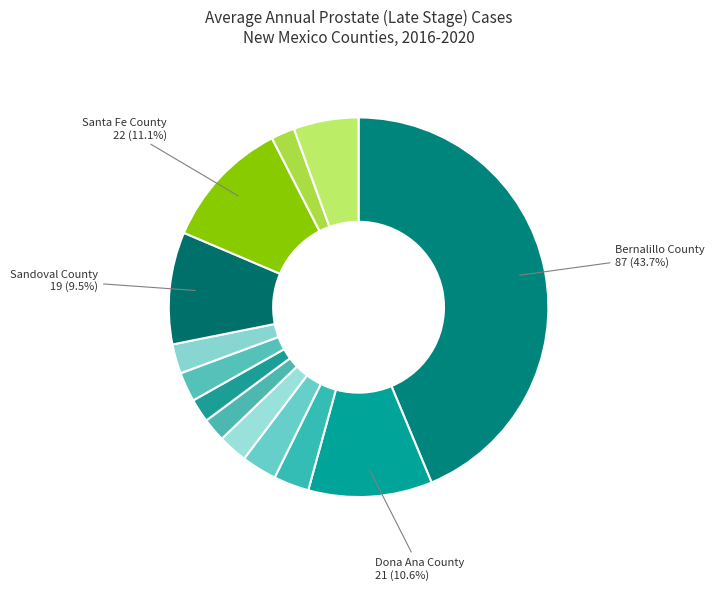

Count the number of slices in the pie.

13